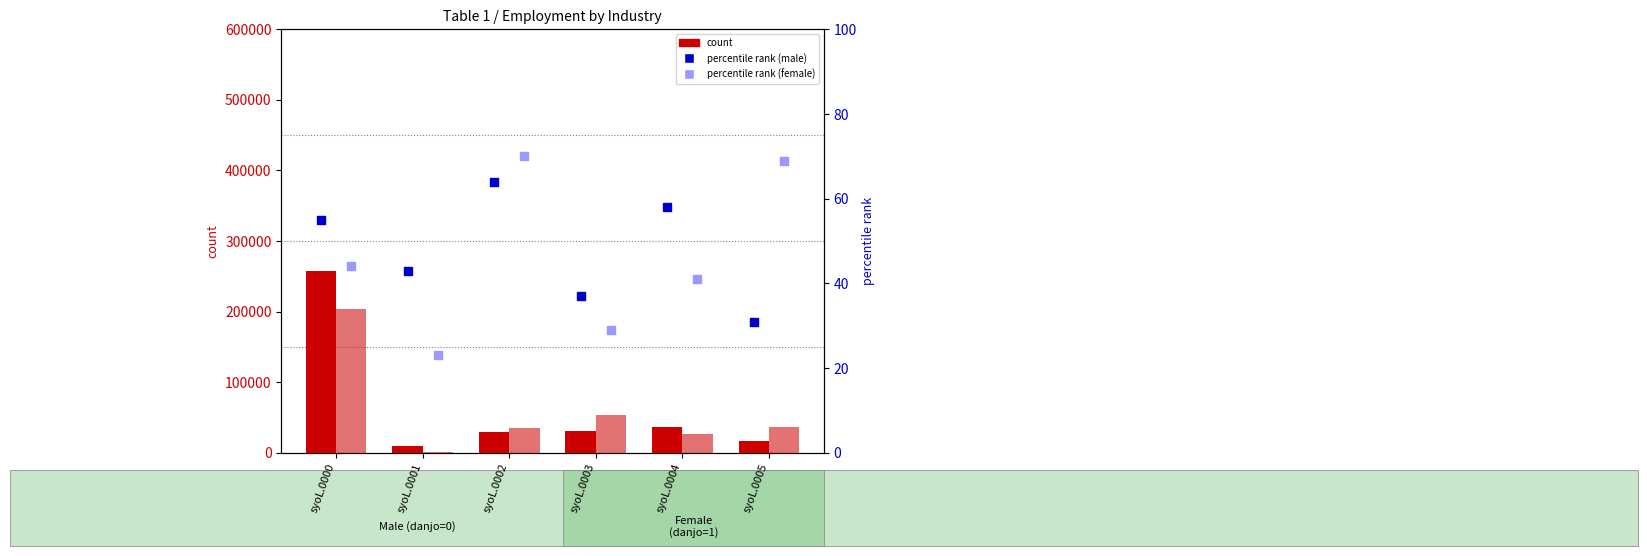

Which series has the widest spread of Y values?

count (male)